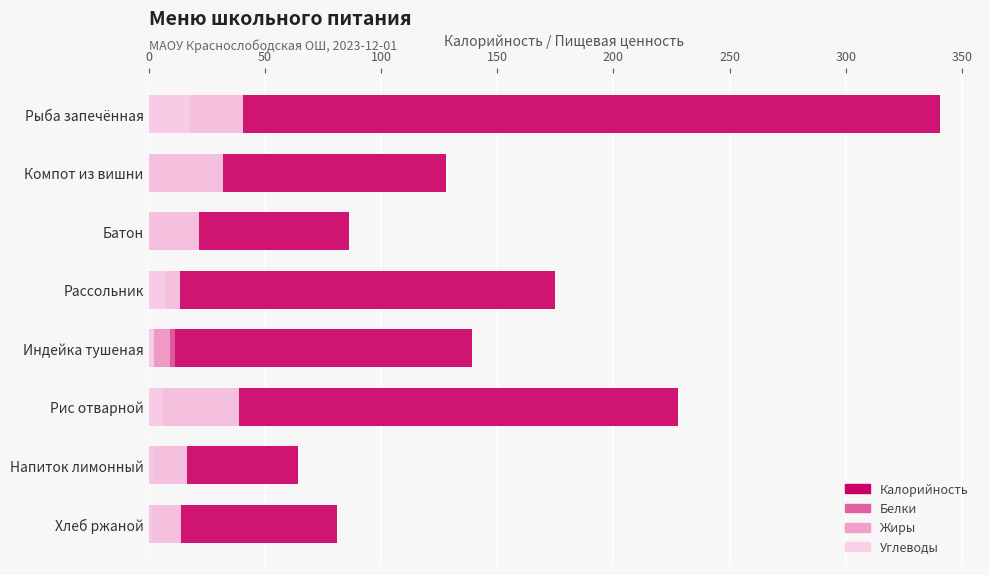

How many groups of bars are there?

8